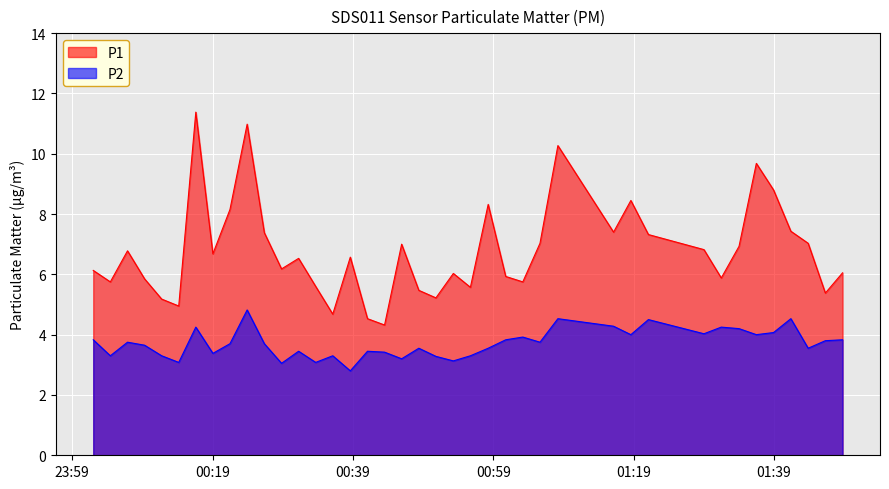

True or false: P2 and P1 intersect in this chart.

False